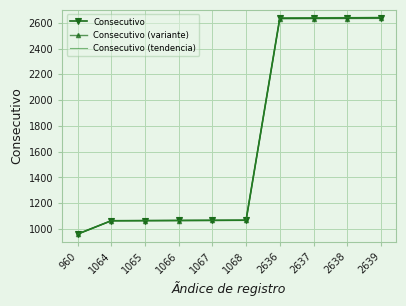

At which label is Consecutivo (tendencia) closest to 1801?

1068